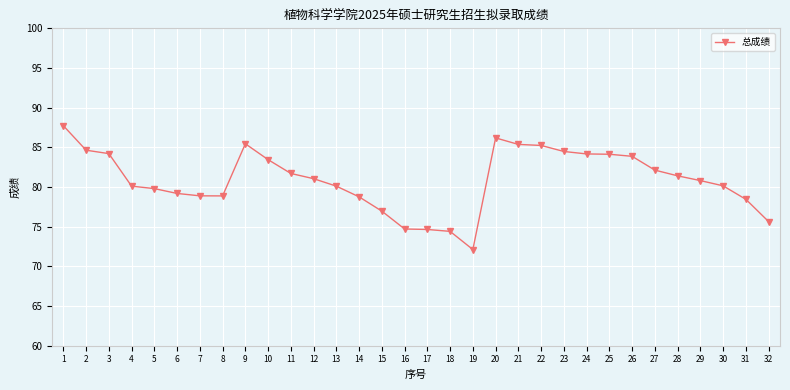

What is the ratio of the value at 27 to the value at 14?

1.0